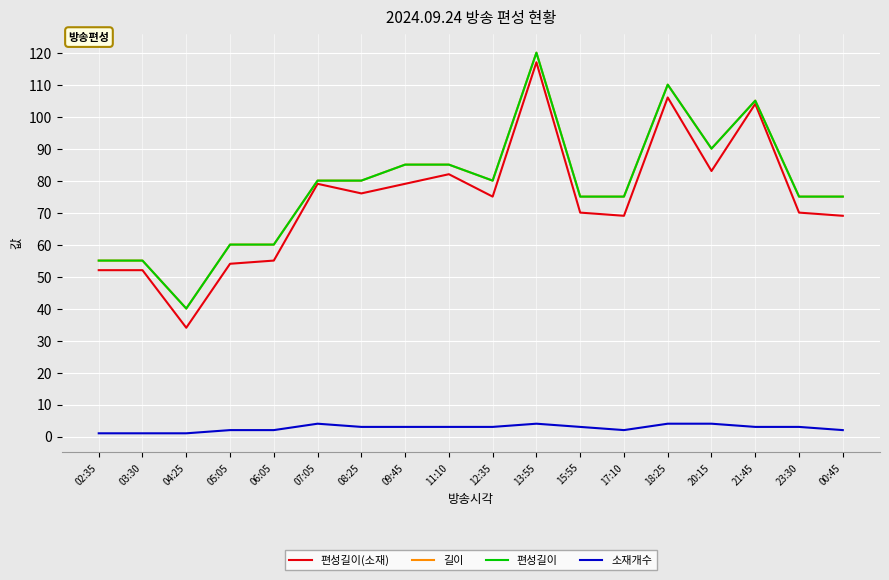

The 편성길이(소재) series shows 55 at 06:05. True or false?

True